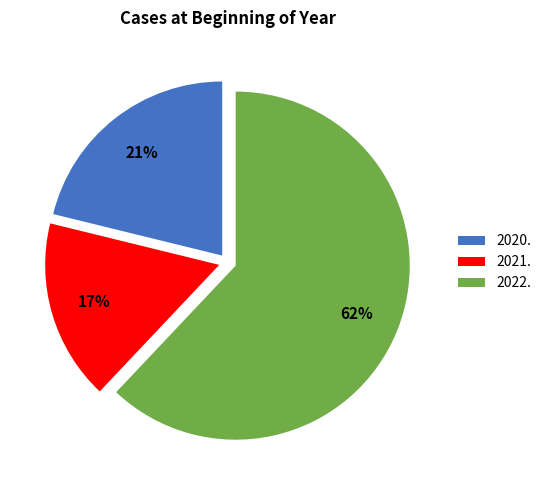

True or false: 2022. accounts for 62% of the total.

True